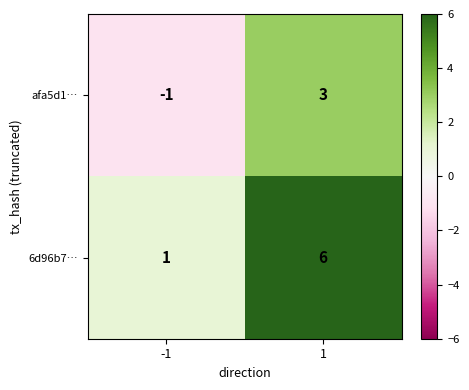

The value of 6d96b7… at -1 is 0. True or false?

False